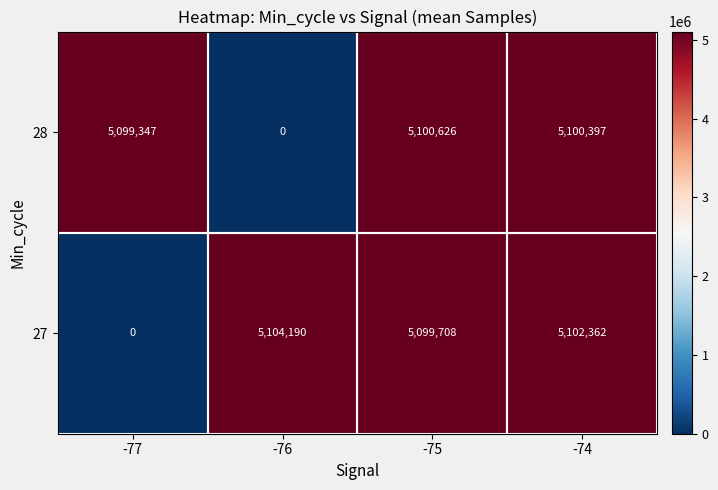

What is the difference between the second highest and second lowest values in the 28 series?

1050